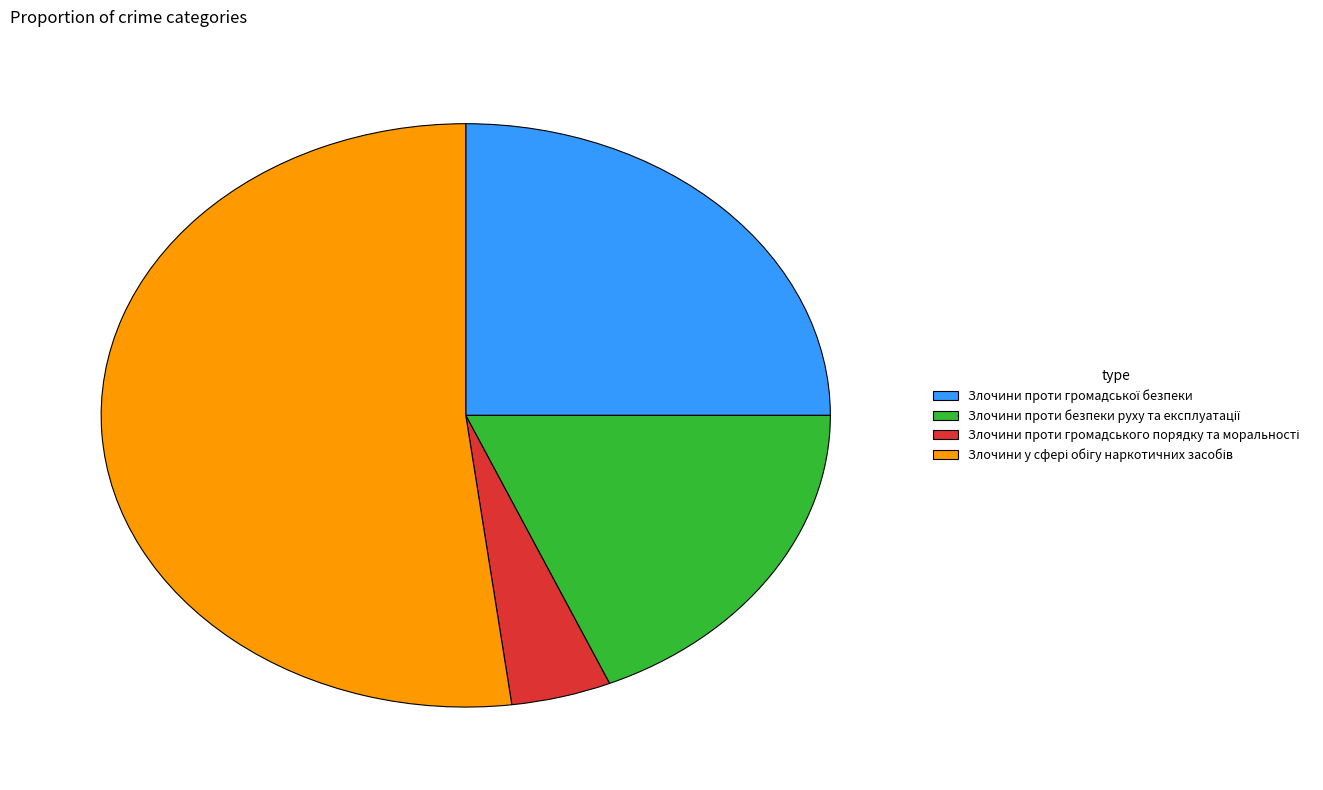

Is there any slice that represents more than half of the pie?

Yes